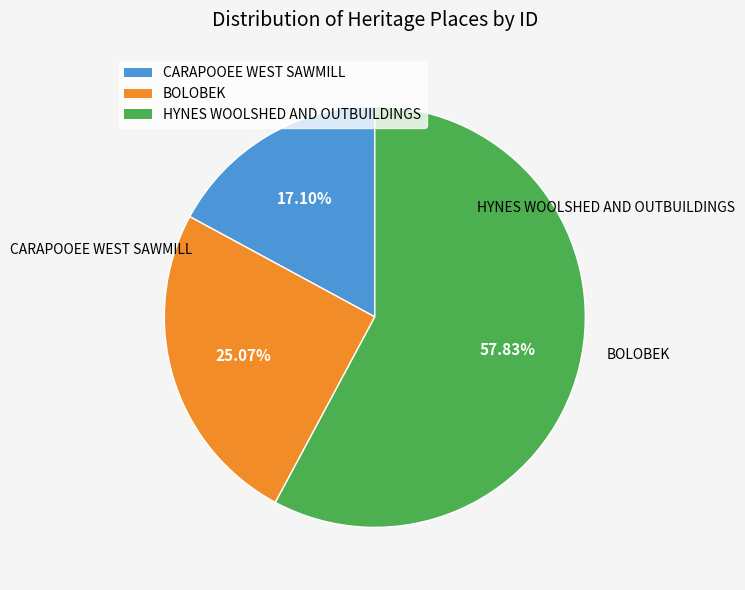

Count the number of slices in the pie.

3